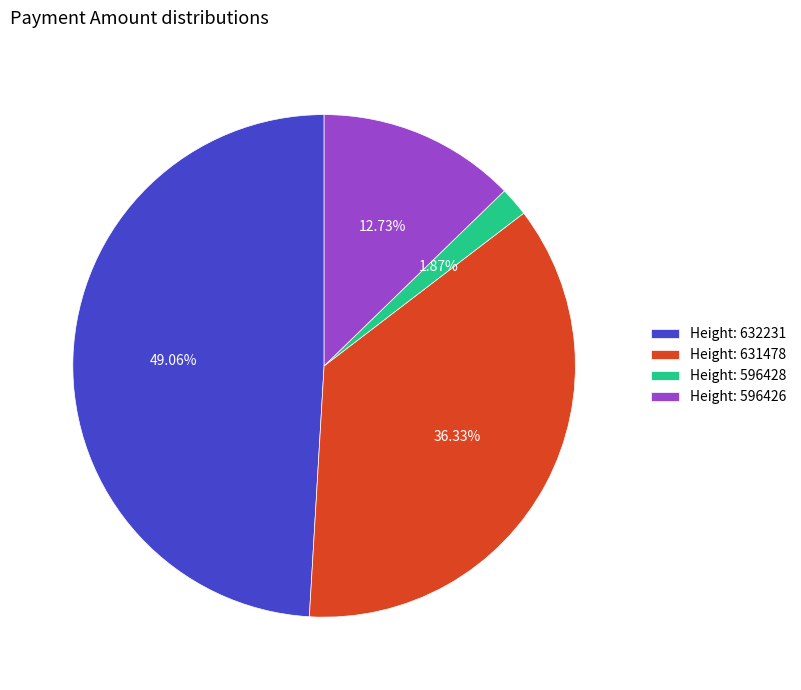

Combined, do Height: 631478 and Height: 596428 account for over 50%?

No